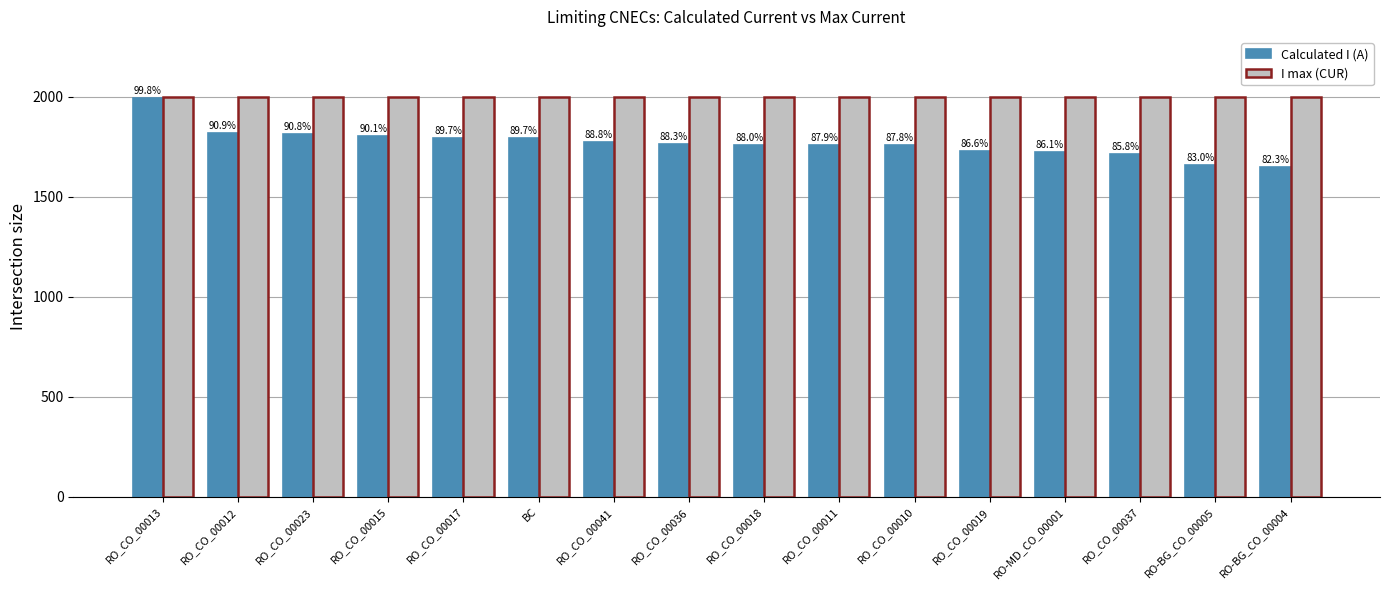

How many groups of bars are there?

16